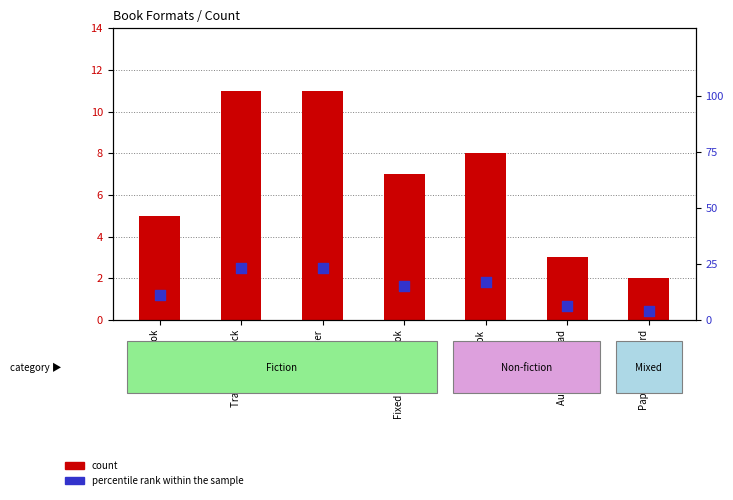

At which category is the sum across all series the highest?

Trade Paperback